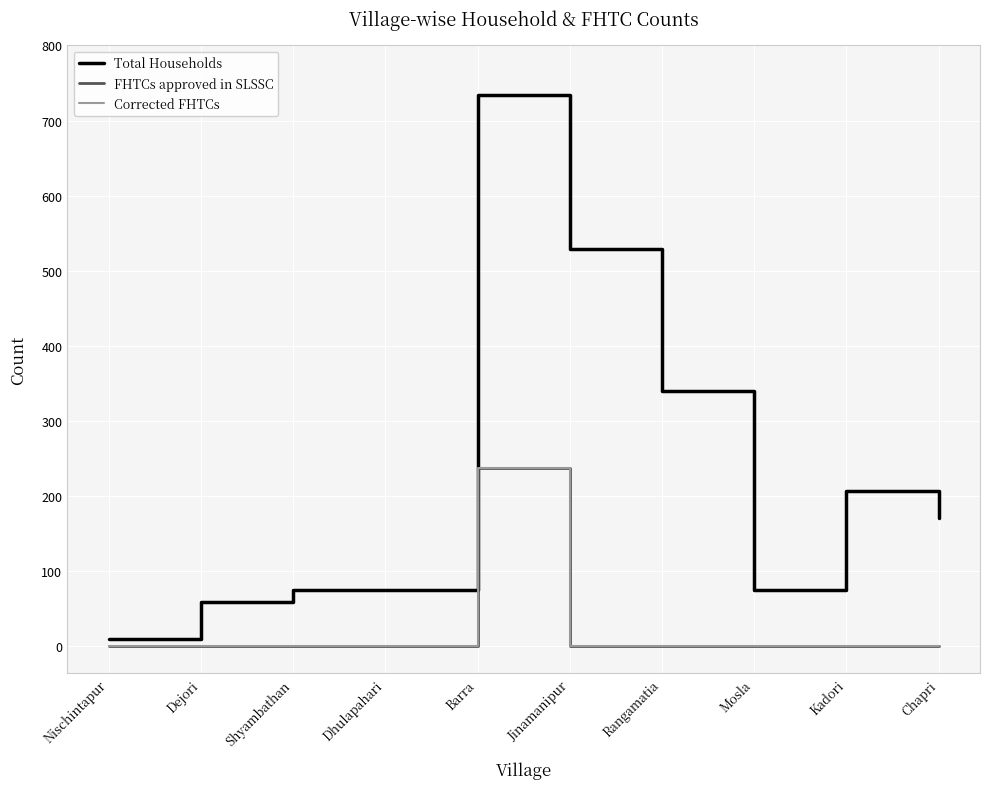

What is the sum of all Total Households values?

2268